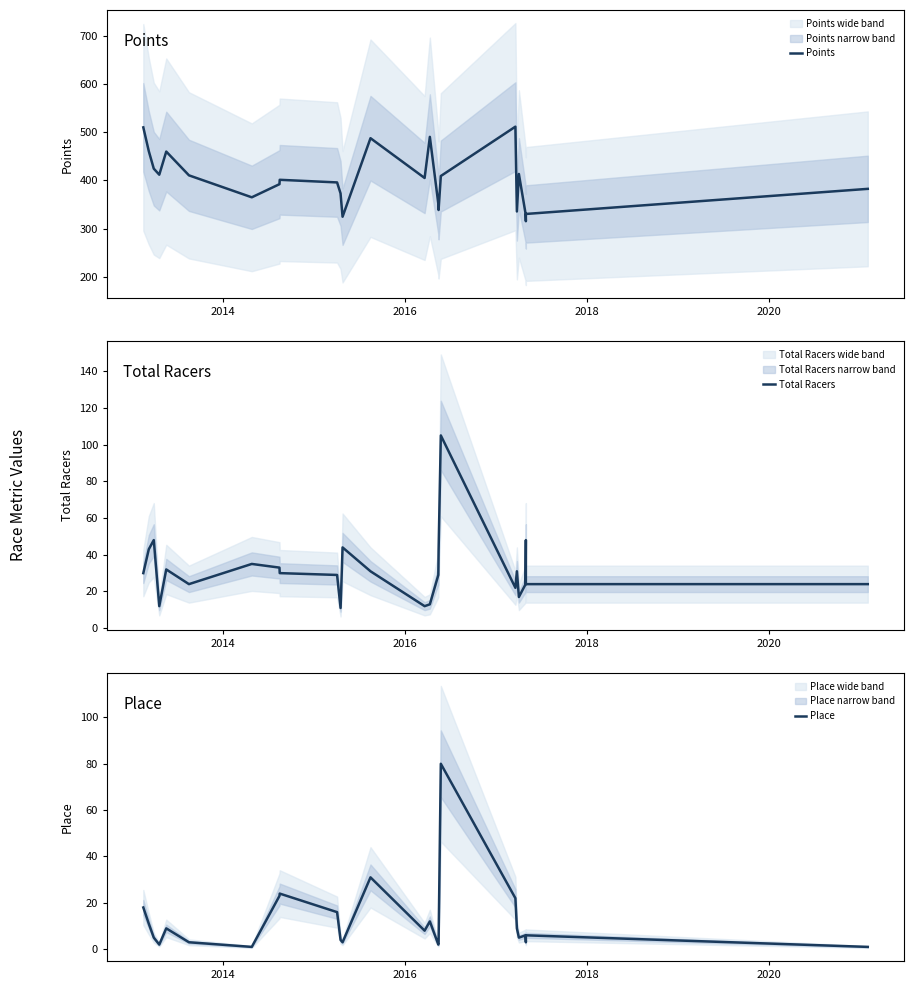

What is the minimum value shown in the chart?

1.0